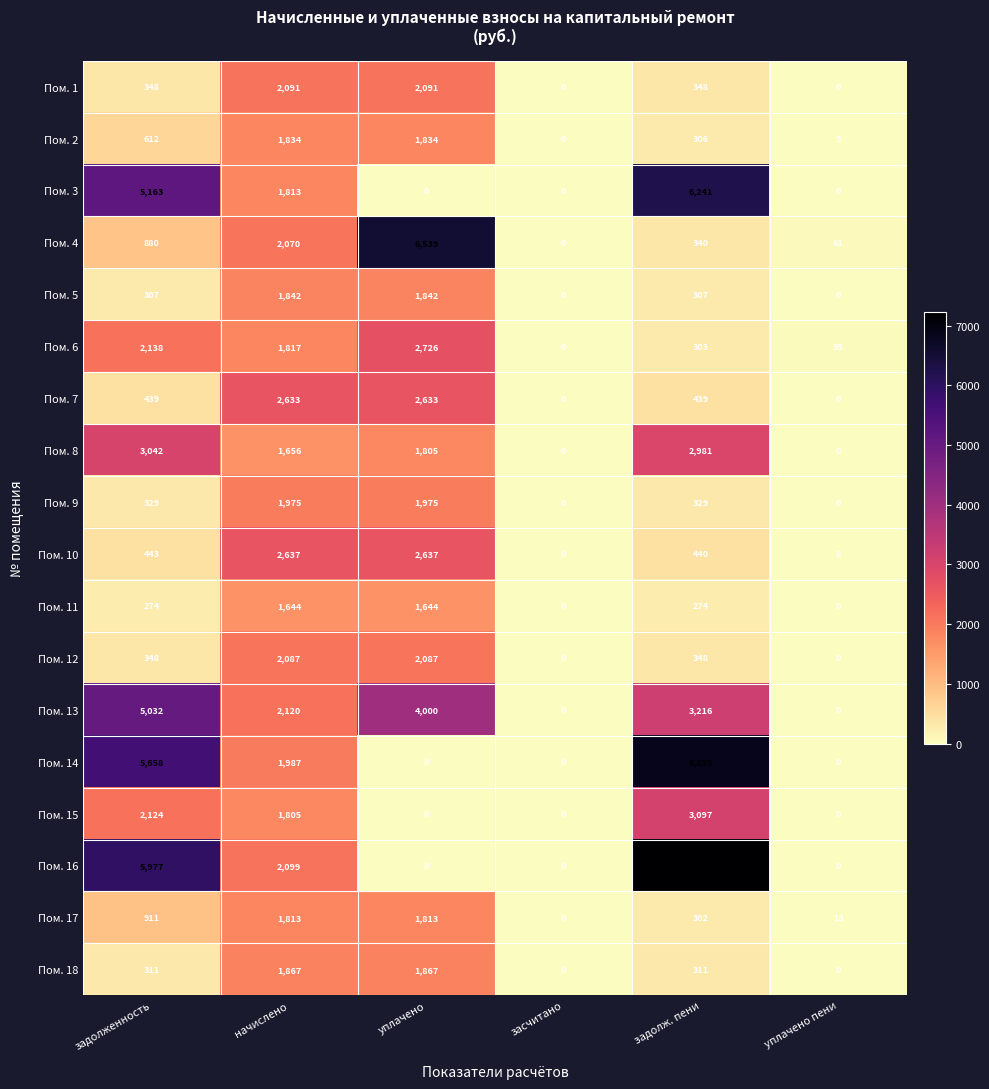

What is the sum of all Пом. 14 values?

14484